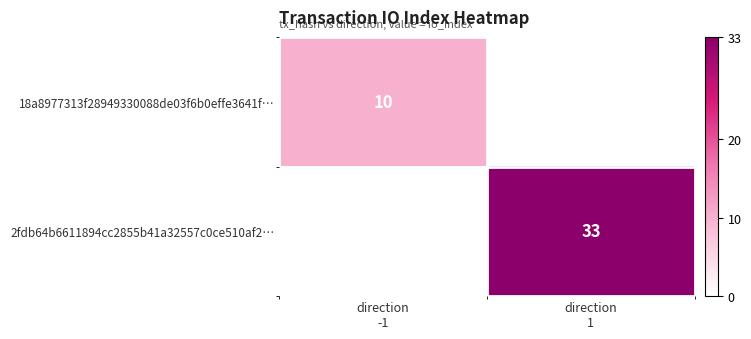

At how many categories does at least one series exceed 23?

1